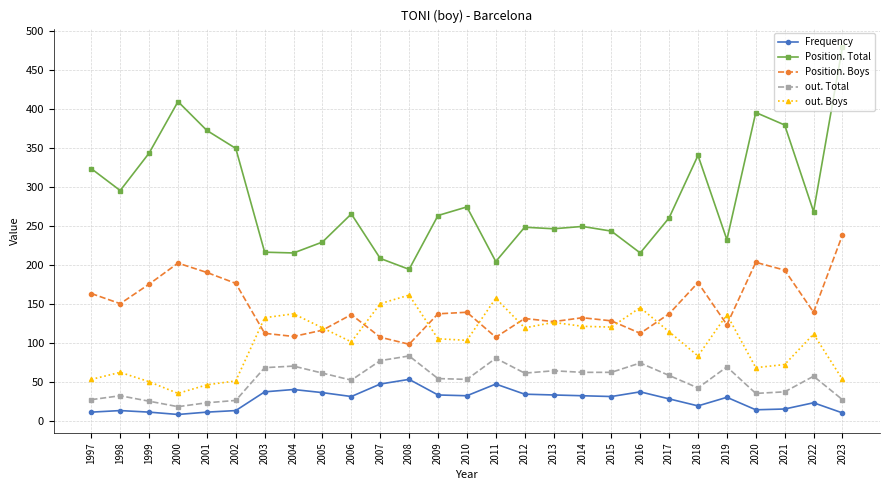

Which series changed the most between 2021 and 2022?

Position. Total